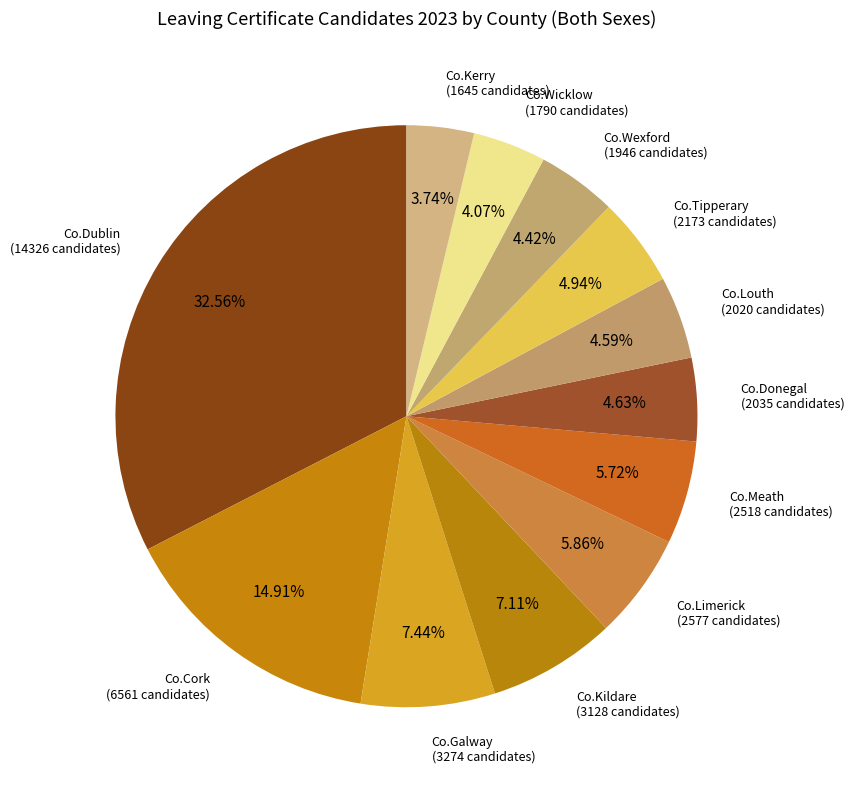

To the nearest percent, what portion does Co.Limerick represent?

6%